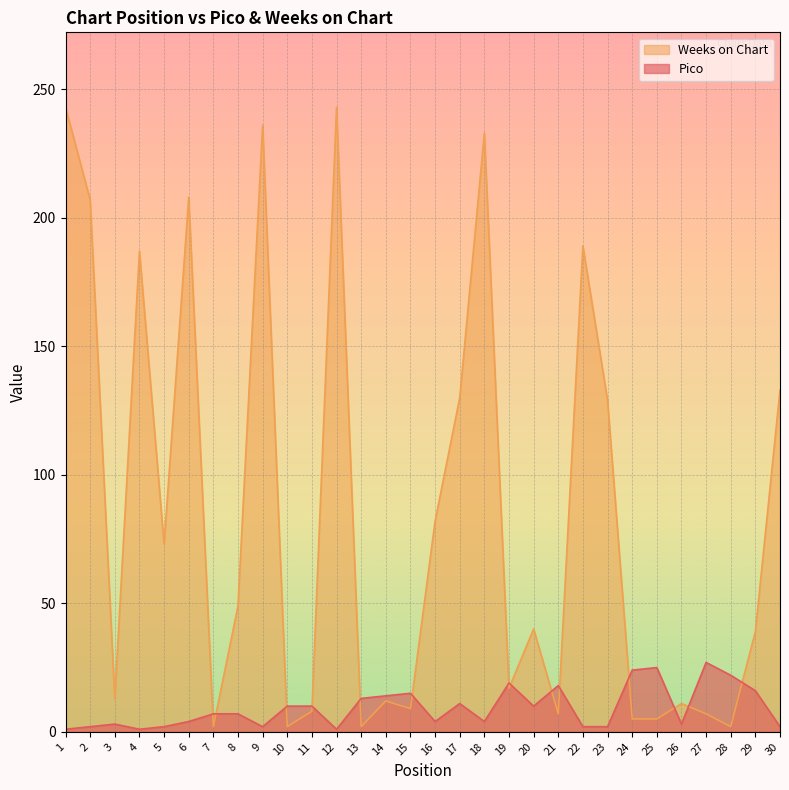

Between 19 and 9, which is larger?

19